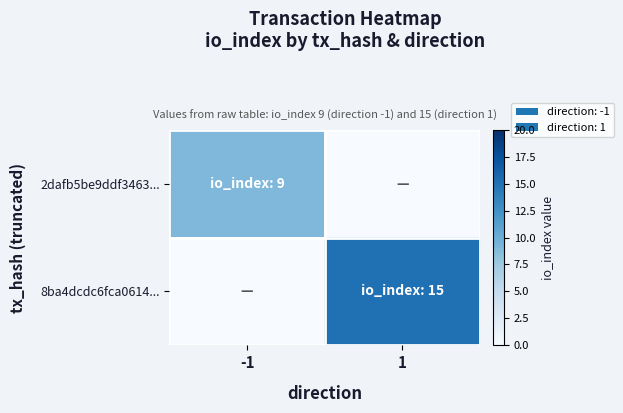

Which series has the widest spread of values?

8ba4dcdc6fca0614...